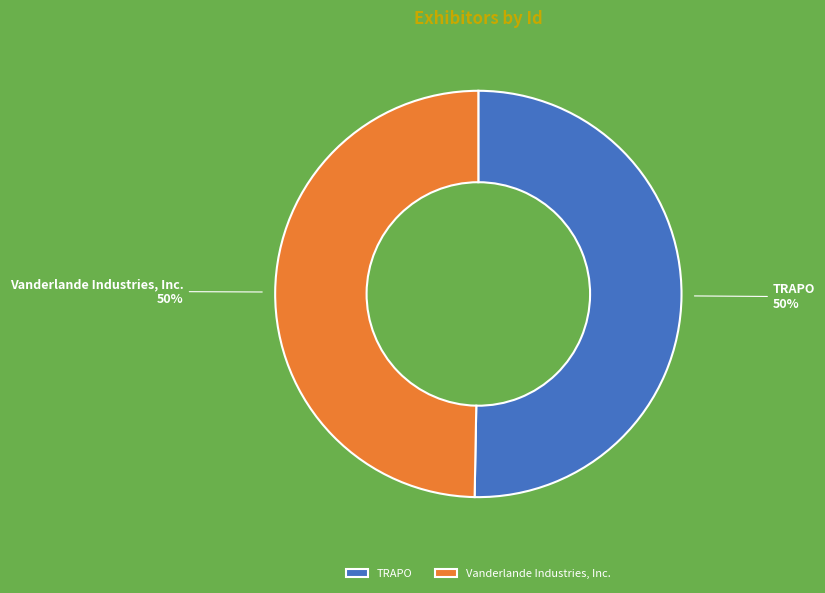

What percentage is the Vanderlande Industries, Inc. slice, to the nearest percent?

50%